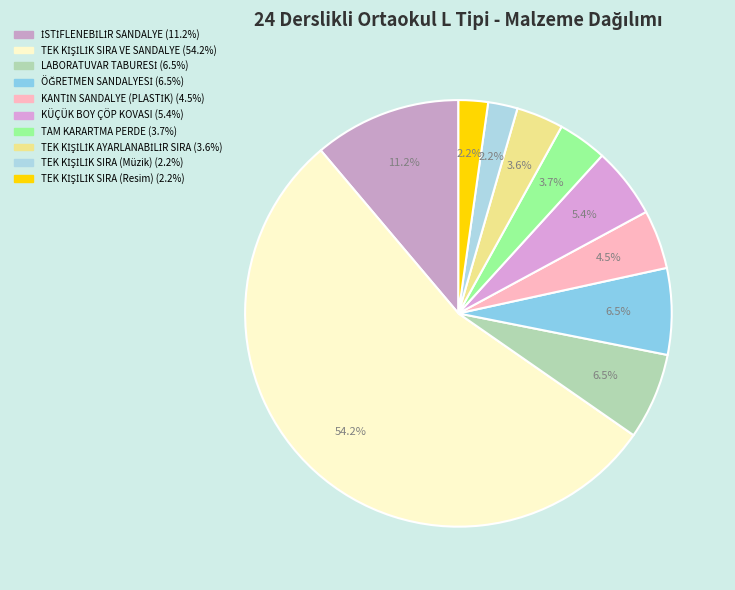

Which slice is the largest?

TEK KİŞİLİK SIRA VE SANDALYE